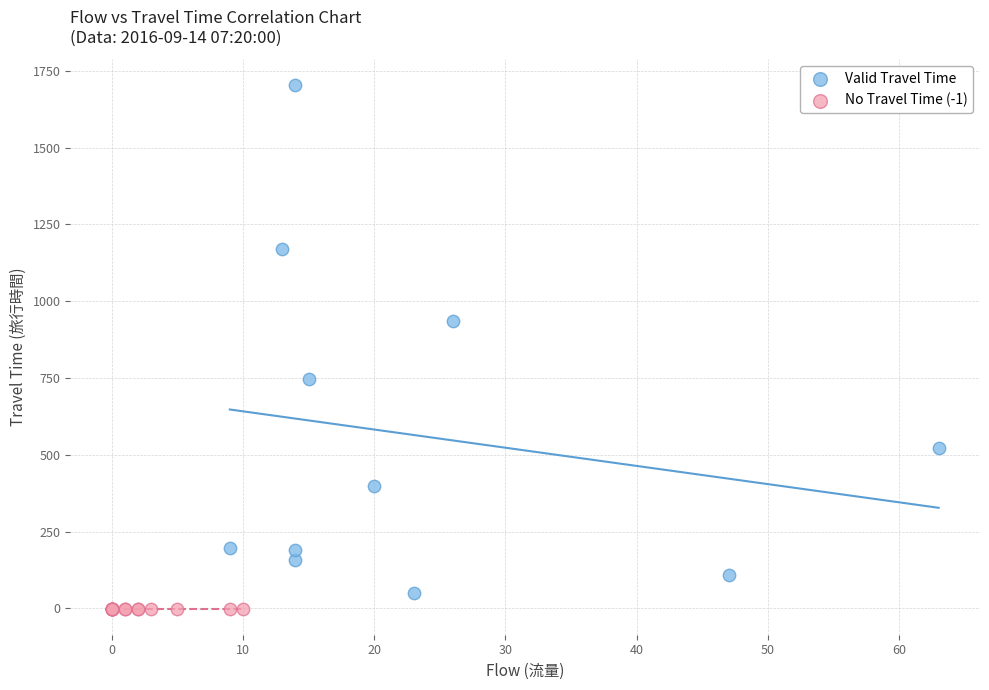

Which series contains the highest Y value?

Valid Travel Time